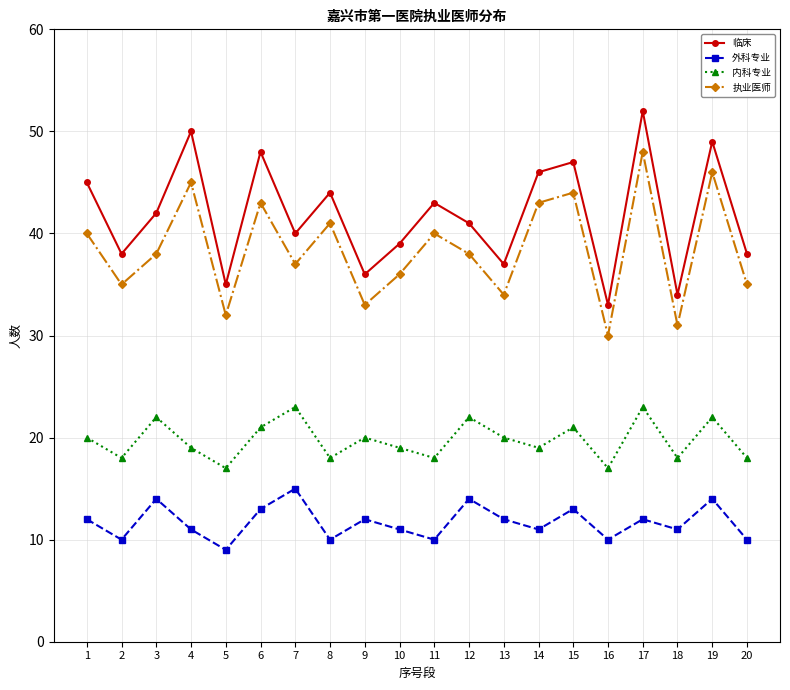

Which category has the lowest value across all series?

5